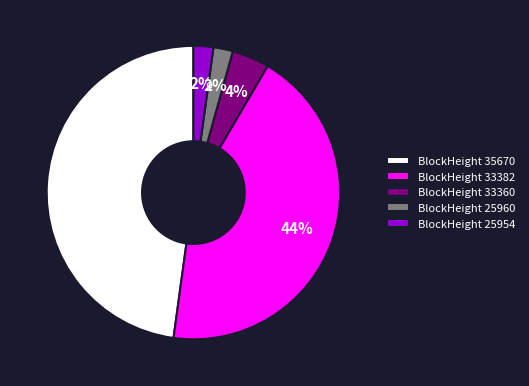

Between BlockHeight 35670 and BlockHeight 33360, which is larger?

BlockHeight 35670